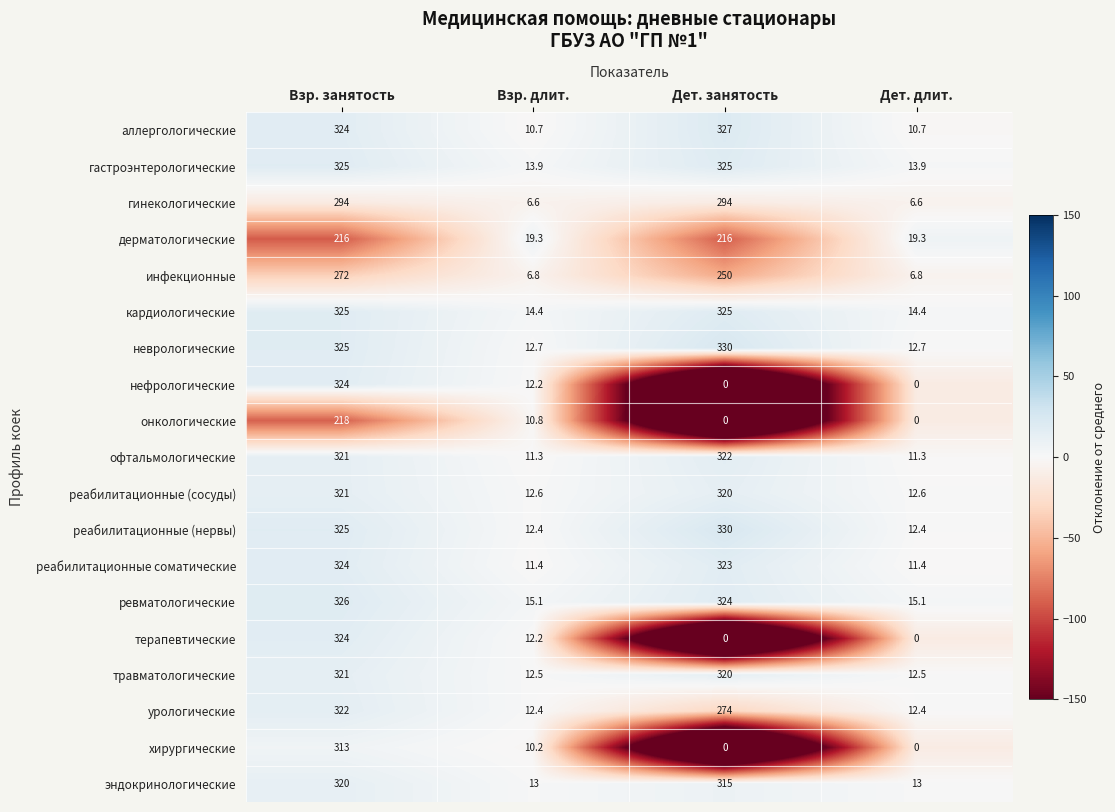

What is the total value across all series at Взр. занятость?

5840.0